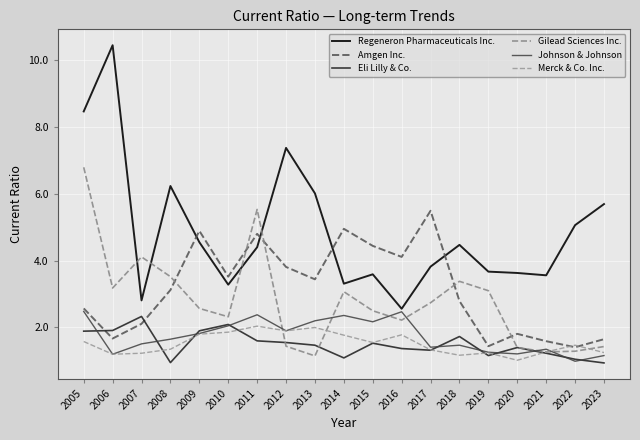

List the labels in order of Eli Lilly & Co. value, largest first.

2007, 2010, 2006, 2009, 2005, 2018, 2011, 2012, 2015, 2013, 2020, 2016, 2017, 2021, 2019, 2014, 2022, 2008, 2023